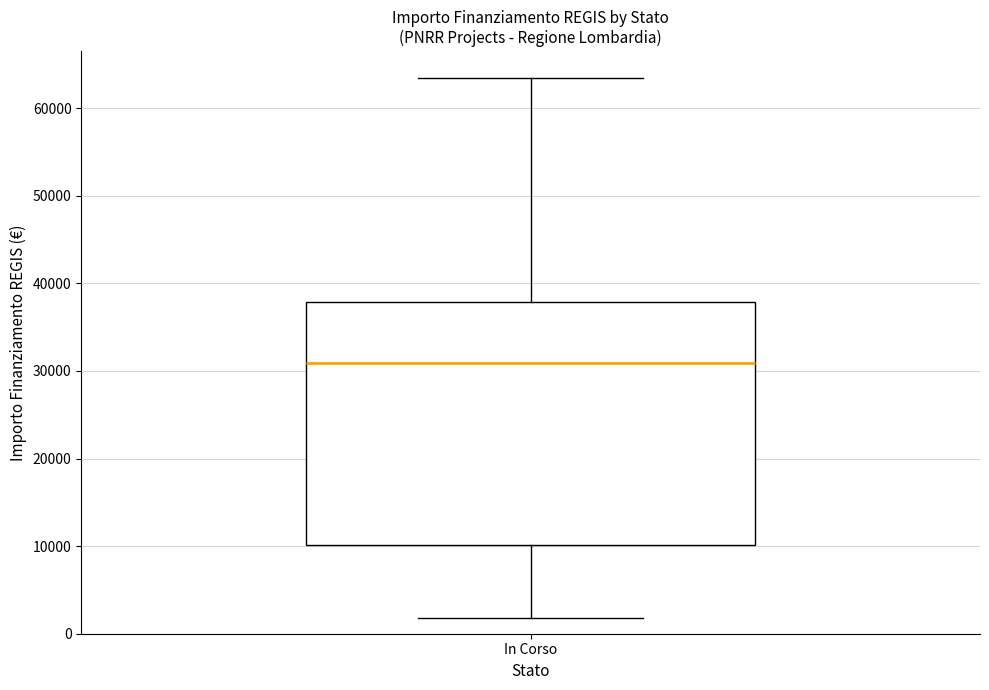

Transcribe this box plot: give where the median line is, the range the box spans, and where the two whiskers end, as read against the y-axis. The values are not printed on the chart, so give them approximately, as read against the axis.

median 31000, box 10000 to 38000, whiskers 2000 to 63000